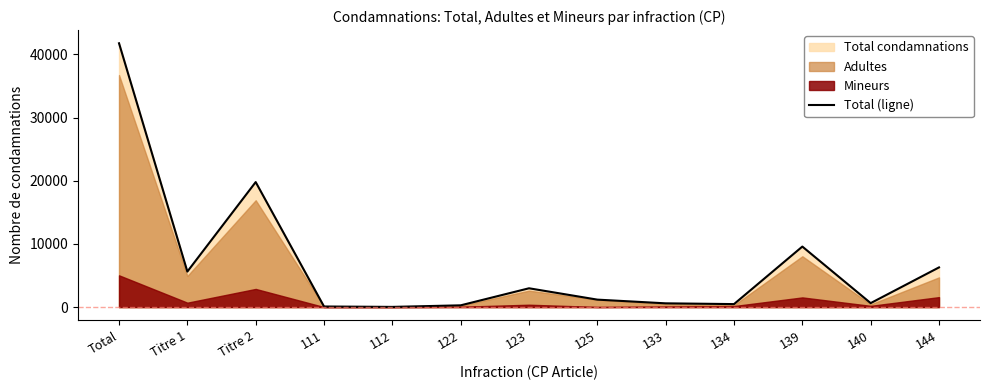

List the labels in order of value, largest first.

Total, Titre 2, 139, 144, Titre 1, 123, 125, 140, 133, 134, 122, 111, 112